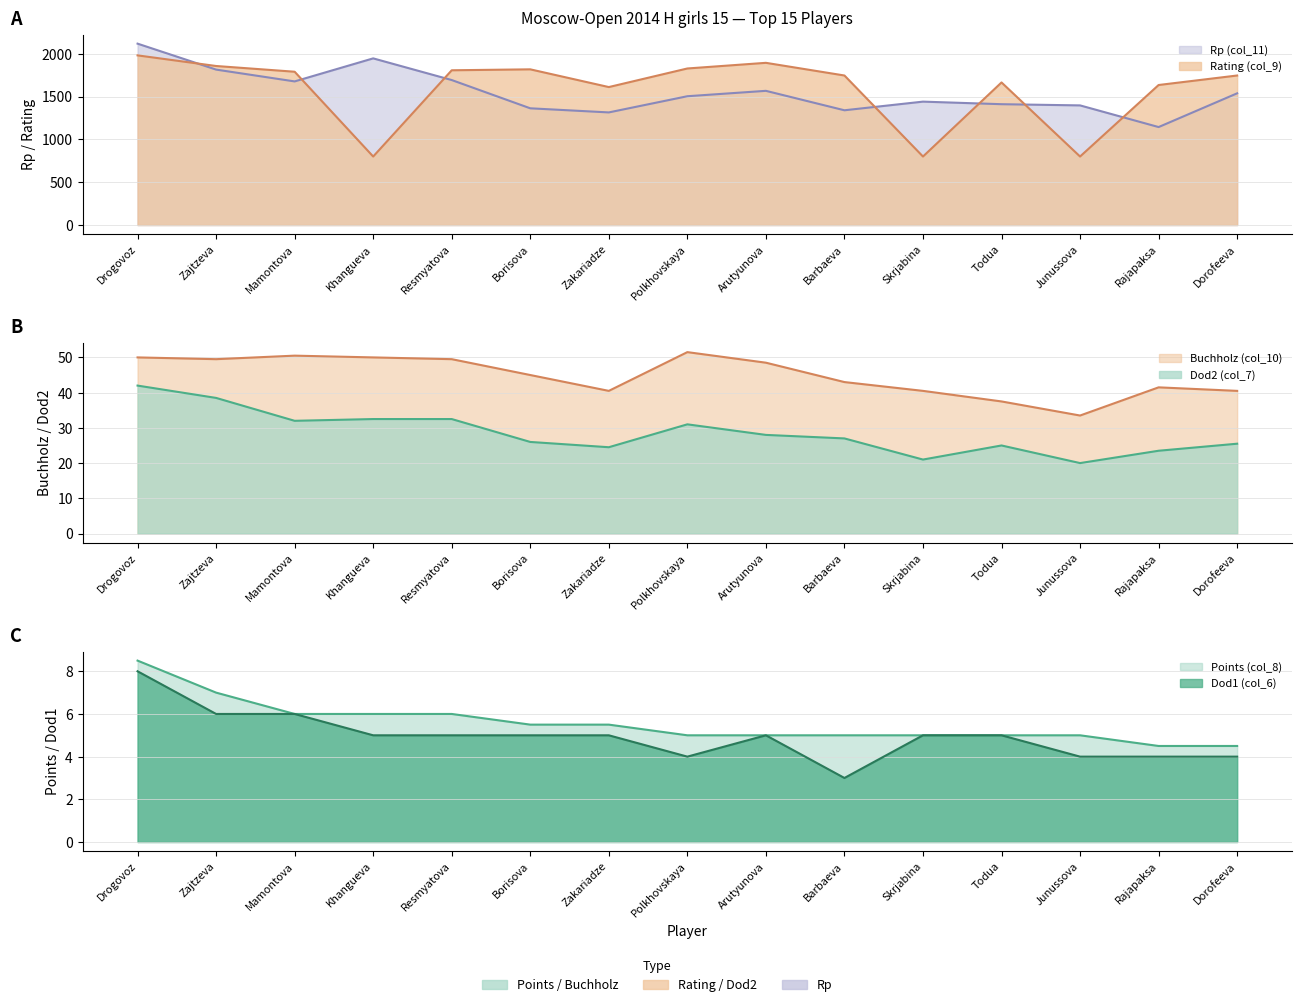

At which category is the sum across all series the highest?

Drogovoz